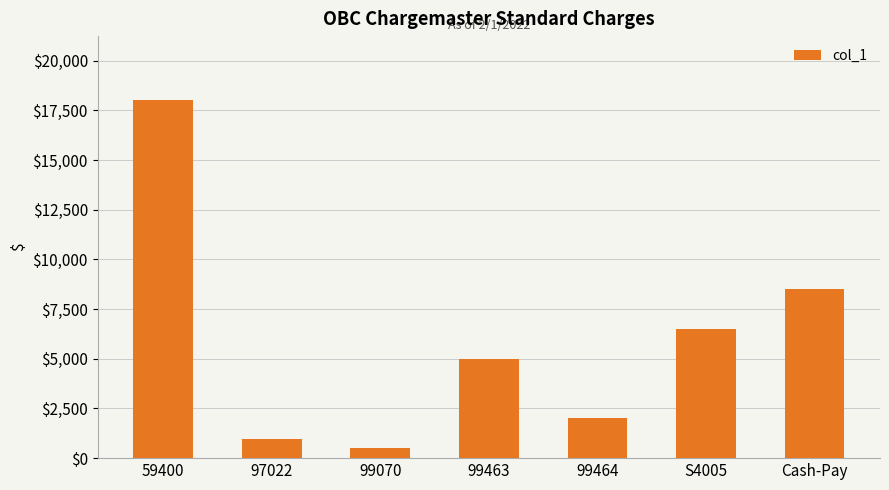

Which label corresponds to the smallest value in the chart?

99070